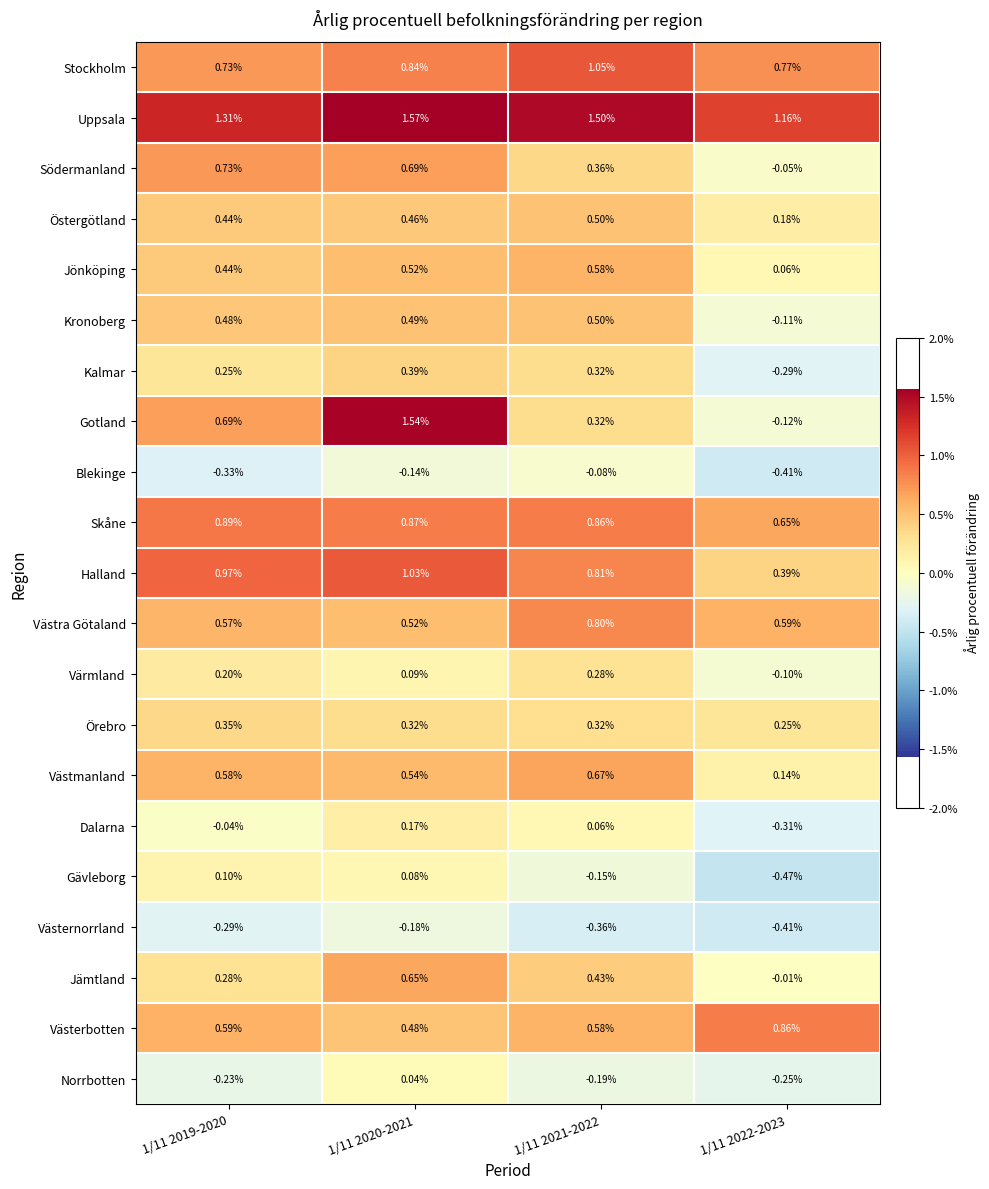

Which series has the widest spread of values?

Gotland